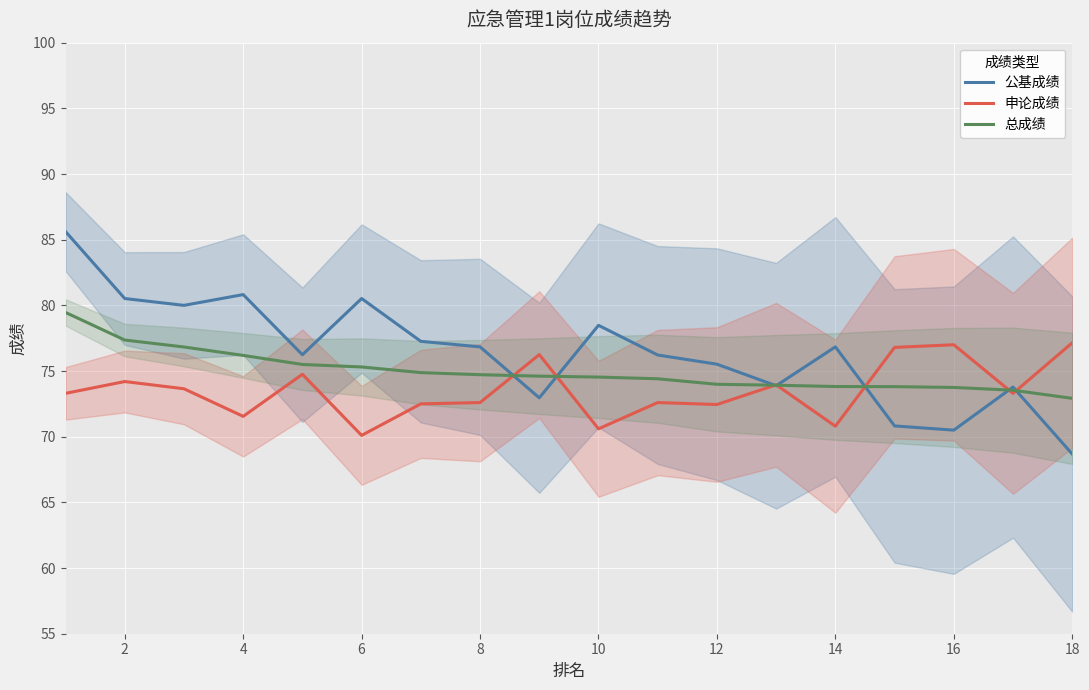

Is it true that 申论成绩 equals 71.5 at 4?

True